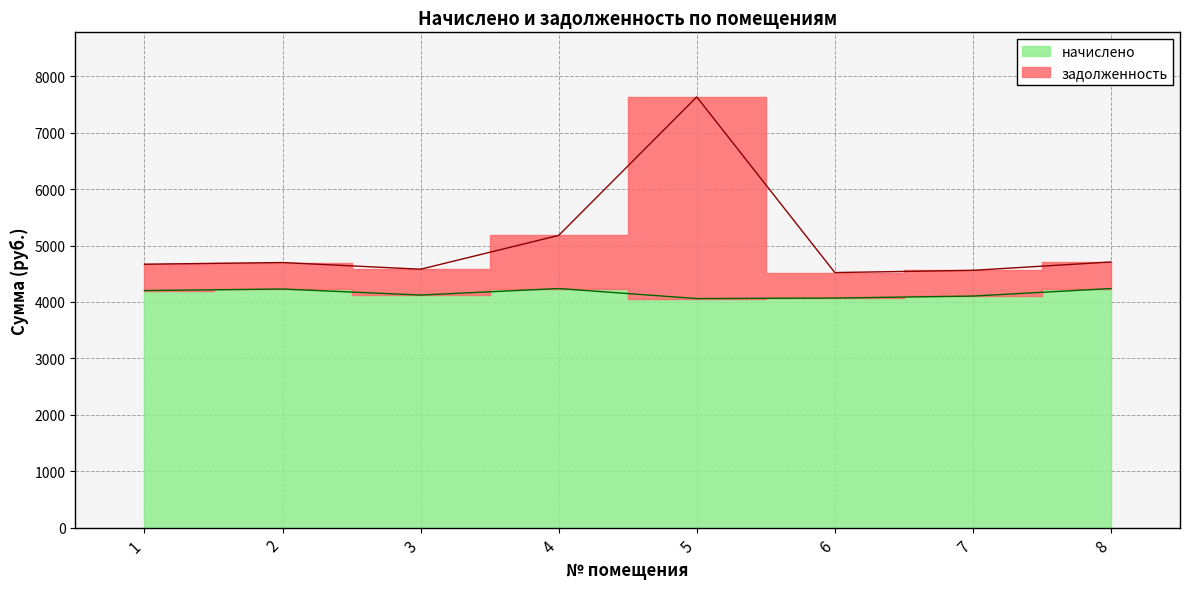

What is the sum of all начислено values?

33258.0